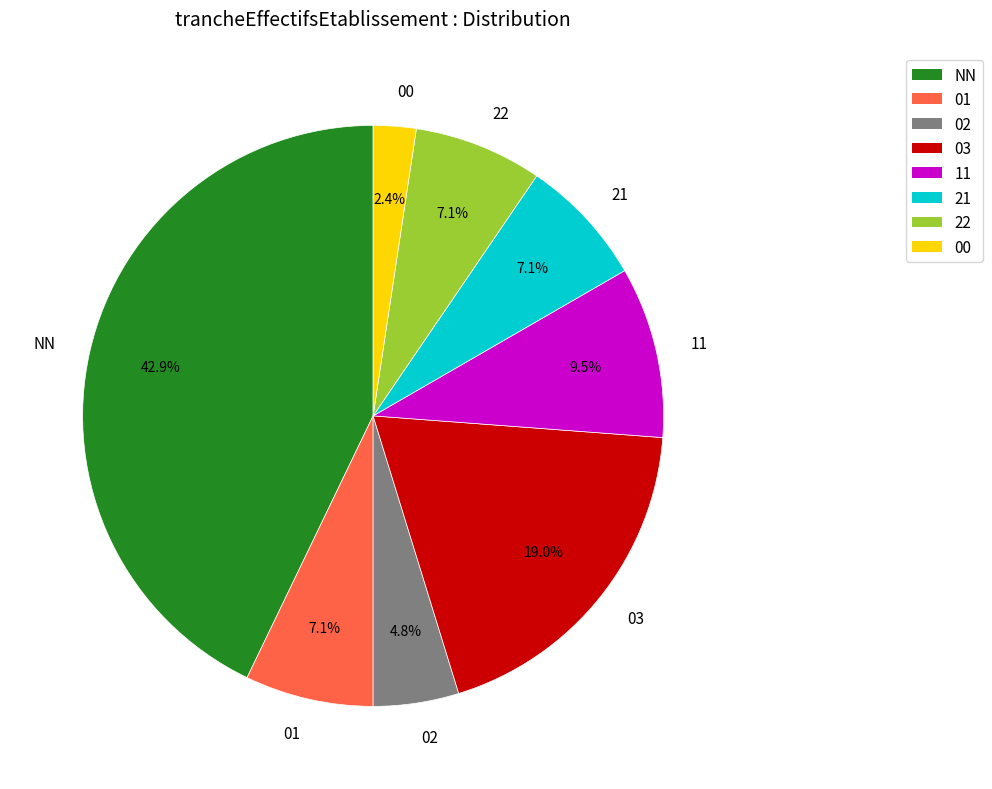

Which category has the smallest portion of the pie?

00